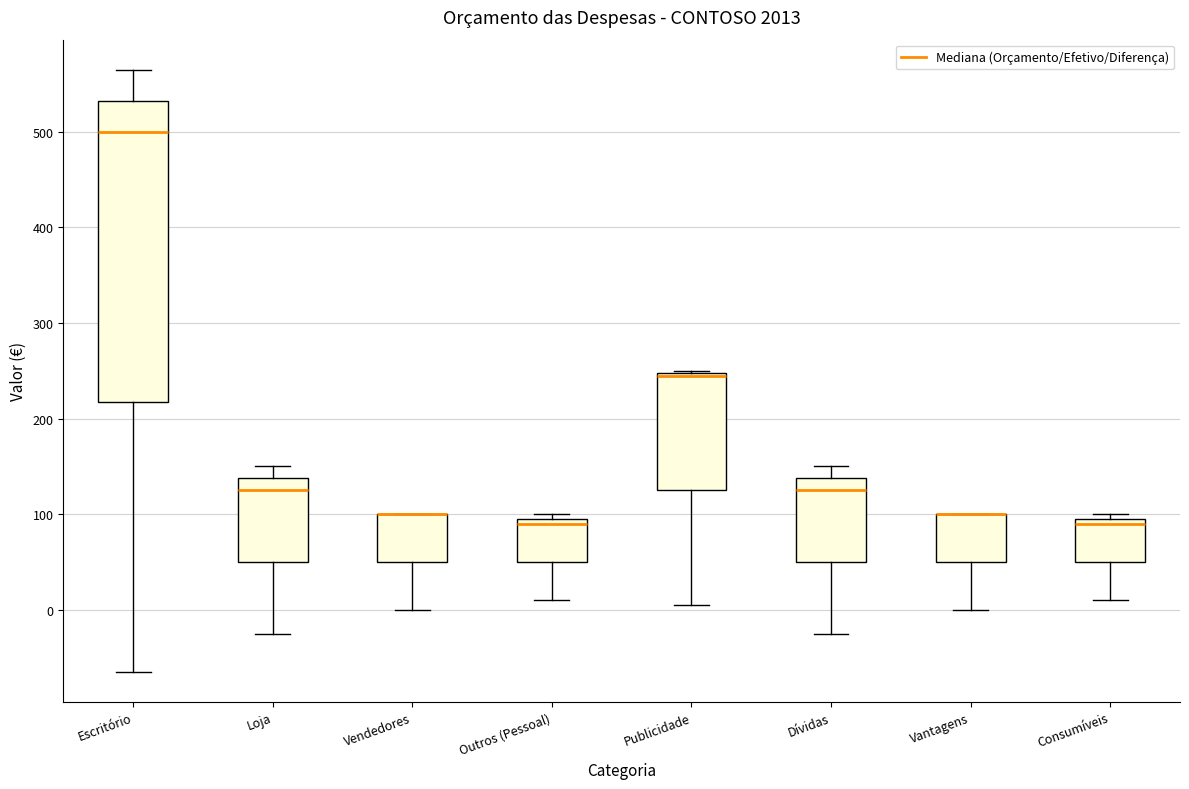

Reading left to right, read every box against the y-axis: the position of its median line, the range the box covers, and the ends of its whiskers. The values are not printed on the chart, so give them approximately, as read against the axis.

Escritório: median 500, box 220 to 530, whiskers -60 to 570
Loja: median 130, box 50 to 140, whiskers -20 to 150
Vendedores: median 100 (drawn on the box's upper edge), box 50 to 100, whiskers 0 to 100
Outros (Pessoal): median 90, box 50 to 100, whiskers 10 to 100 (just above the box's upper edge)
Publicidade: median 250 (drawn on the box's upper edge), box 130 to 250, whiskers 10 to 250
Dívidas: median 130, box 50 to 140, whiskers -20 to 150
Vantagens: median 100 (drawn on the box's upper edge), box 50 to 100, whiskers 0 to 100
Consumíveis: median 90, box 50 to 100, whiskers 10 to 100 (just above the box's upper edge)